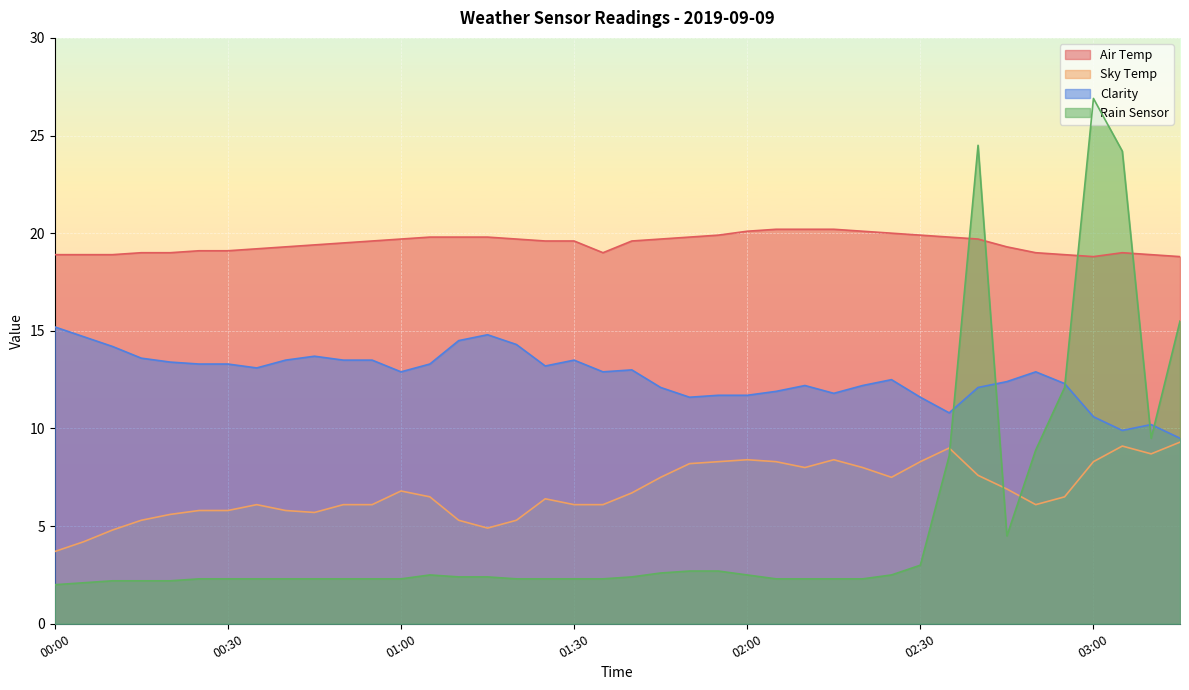

At which category does Rain Sensor reach its first local valley?

02:45